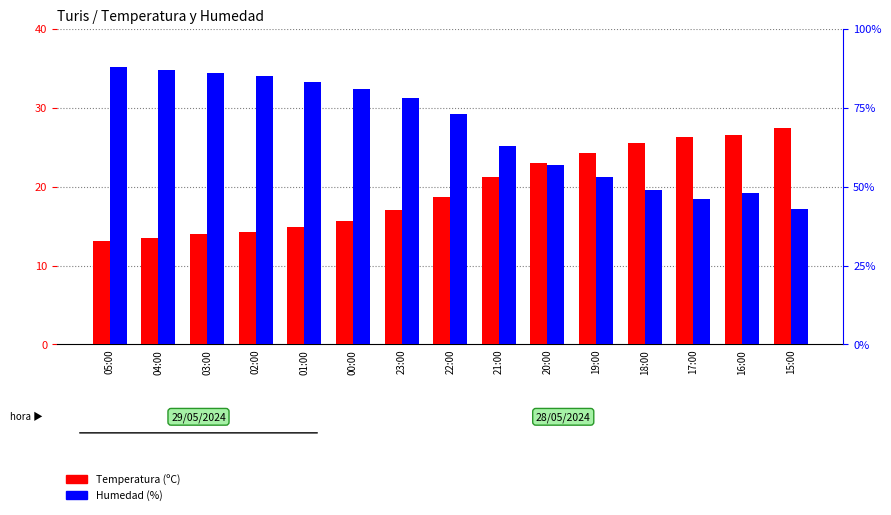

What position from the right is 02:00?

12